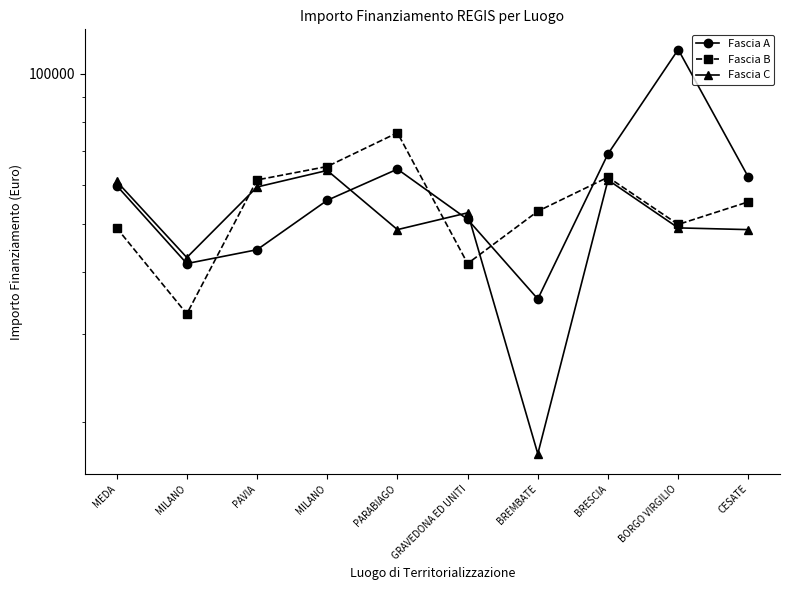

Where does the Fascia B series first go above 55385?

PAVIA